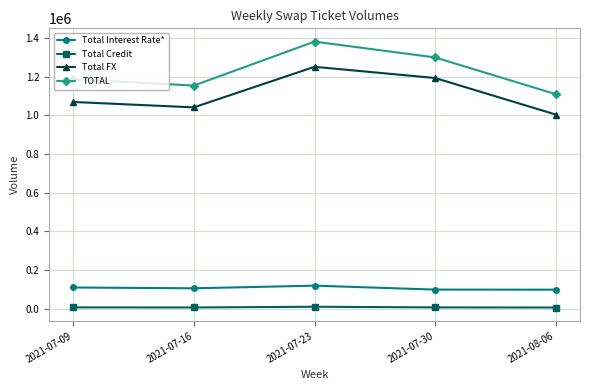

How many series are shown in this chart?

4